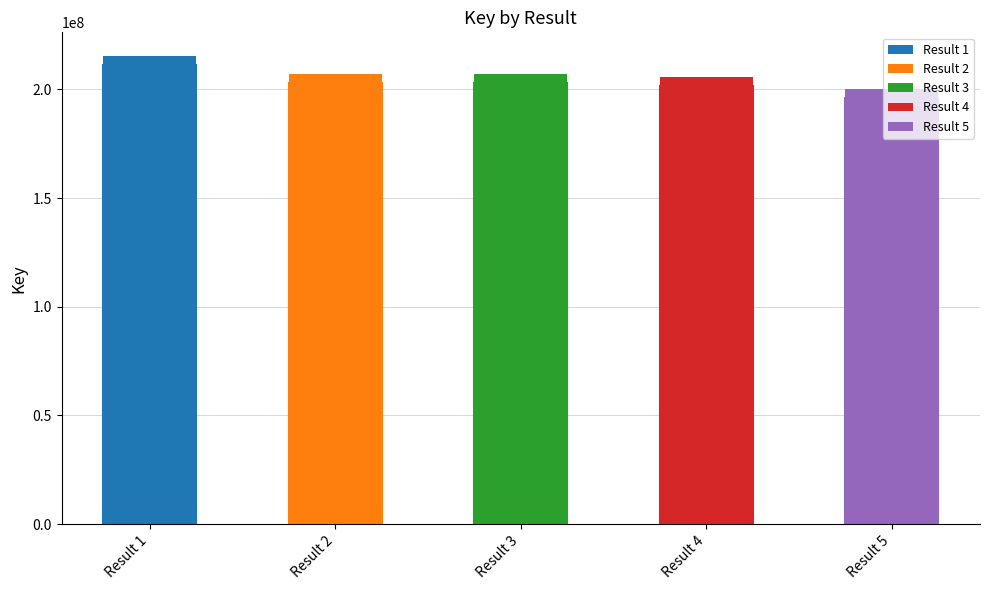

How many distinct data groups are displayed?

10